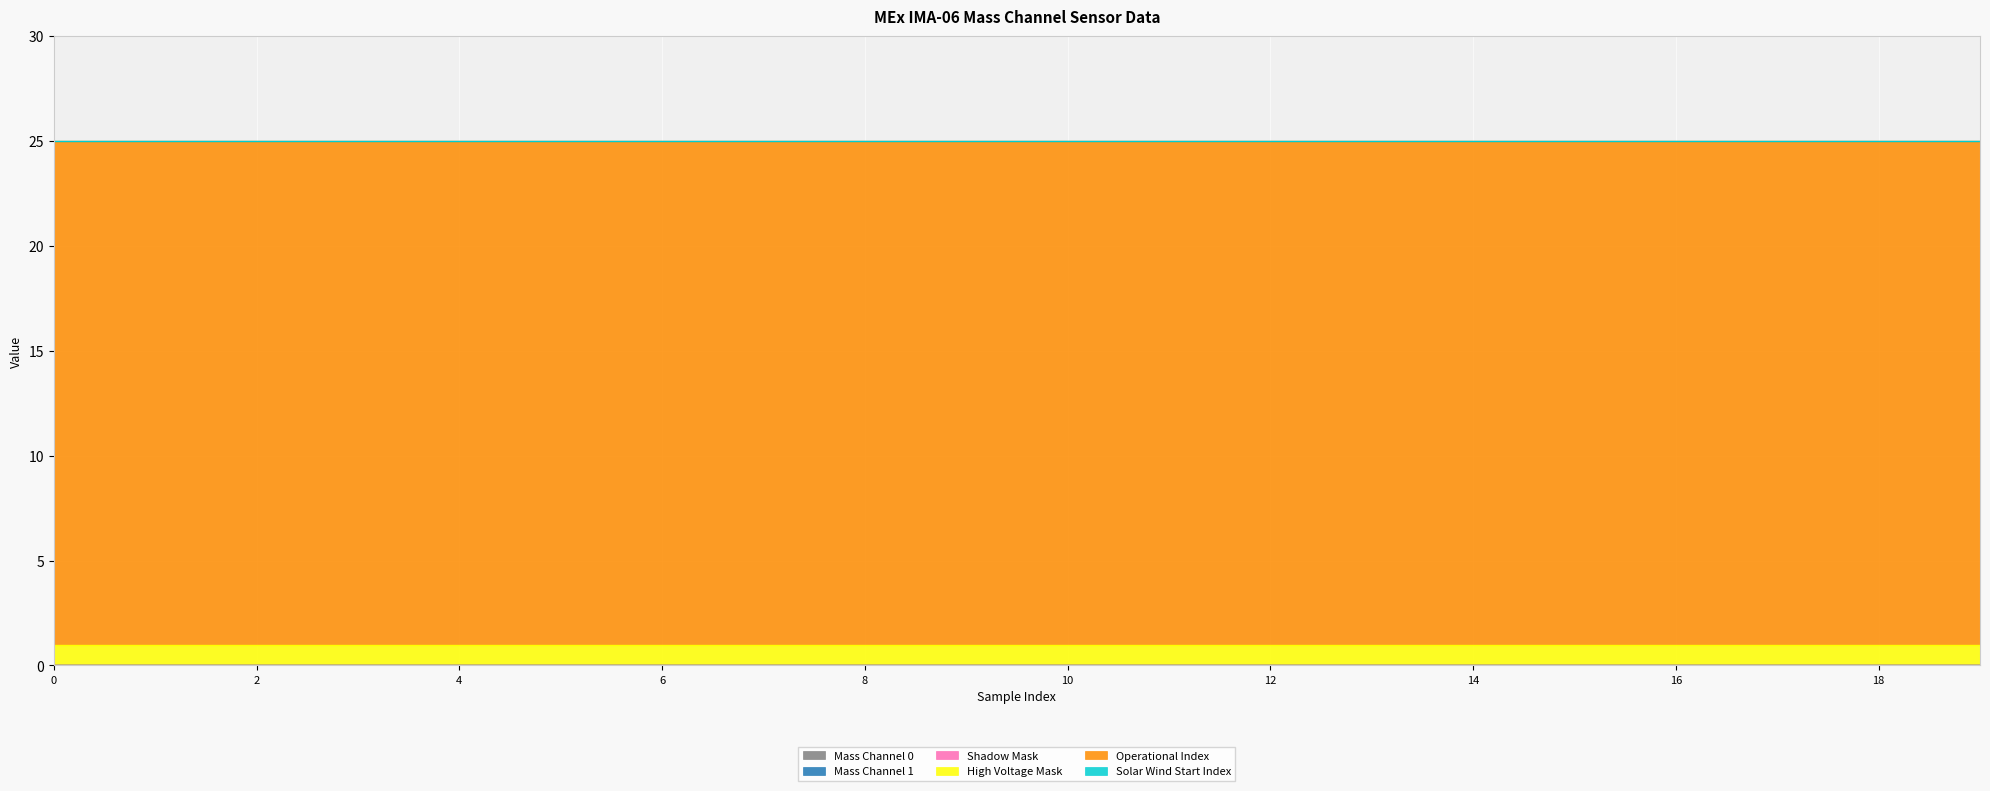

True or false: Operational Index and Mass Channel 0 cross at least once.

False